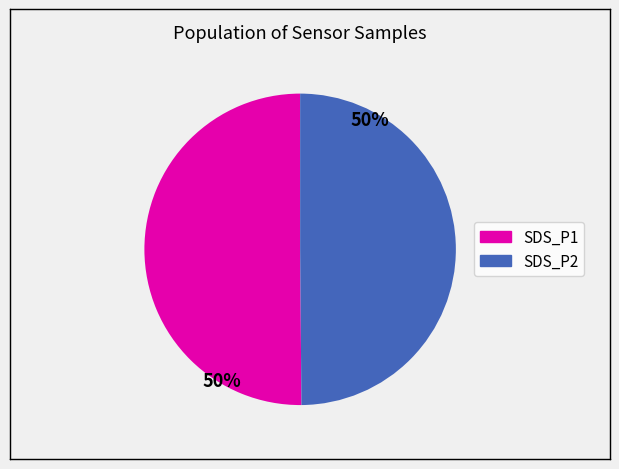

Count the number of slices in the pie.

2